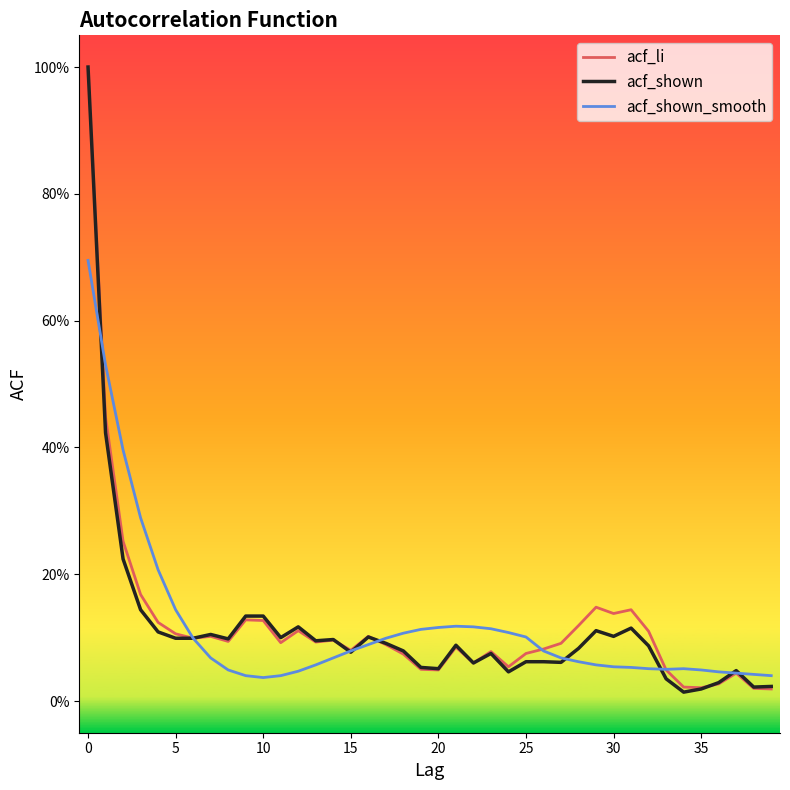

Reading left to right, list all the values displayed in this chart.

acf_li: 1.0	0.4	0.3	0.2	0.1	0.1	0.1	0.1	0.1	0.1	0.1	0.1	0.1	0.1	0.1	0.1	0.1	0.1	0.1	0.1	0.0	0.1	0.1	0.1	0.1	0.1	0.1	0.1	0.1	0.1	0.1	0.1	0.1	0.0	0.0	0.0	0.0	0.0	0.0	0.0
acf_shown: 1.0	0.4	0.2	0.1	0.1	0.1	0.1	0.1	0.1	0.1	0.1	0.1	0.1	0.1	0.1	0.1	0.1	0.1	0.1	0.1	0.1	0.1	0.1	0.1	0.0	0.1	0.1	0.1	0.1	0.1	0.1	0.1	0.1	0.0	0.0	0.0	0.0	0.0	0.0	0.0
acf_shown_smooth: 0.7	0.5	0.4	0.3	0.2	0.1	0.1	0.1	0.0	0.0	0.0	0.0	0.0	0.1	0.1	0.1	0.1	0.1	0.1	0.1	0.1	0.1	0.1	0.1	0.1	0.1	0.1	0.1	0.1	0.1	0.1	0.1	0.1	0.1	0.1	0.0	0.0	0.0	0.0	0.0